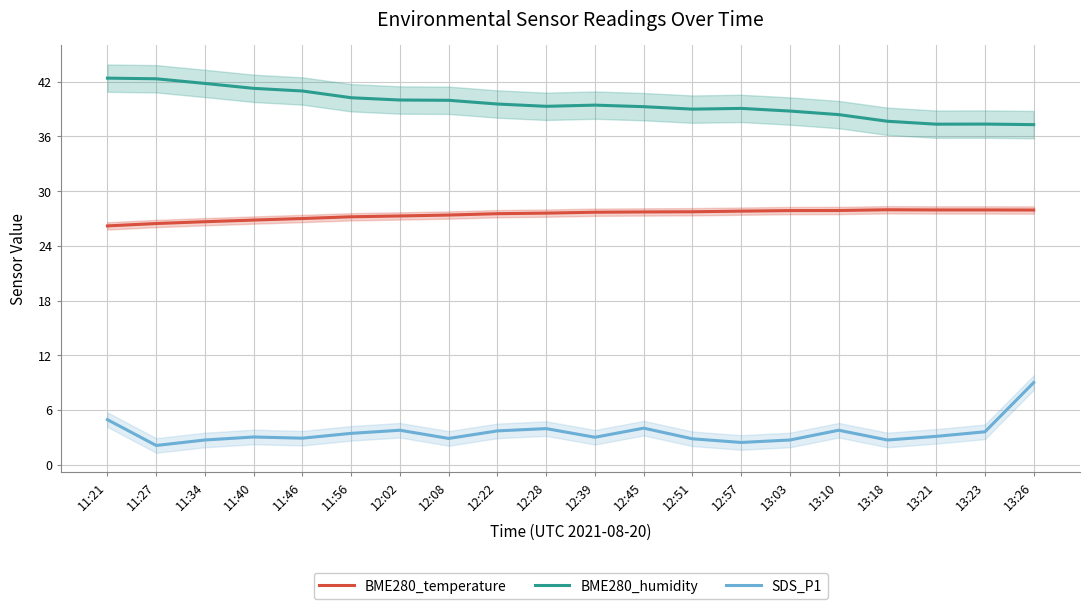

Reading right to left, transcribe all the data shown in this chart.

BME280_temperature: 13:26=27.9	13:23=27.9	13:21=27.9	13:18=28.0	13:10=27.9	13:03=27.9	12:57=27.8	12:51=27.7	12:45=27.7	12:39=27.7	12:28=27.6	12:22=27.5	12:08=27.4	12:02=27.3	11:56=27.2	11:46=27.0	11:40=26.8	11:34=26.6	11:27=26.4	11:21=26.2
BME280_humidity: 13:26=37.3	13:23=37.4	13:21=37.4	13:18=37.7	13:10=38.4	13:03=38.8	12:57=39.1	12:51=39.0	12:45=39.3	12:39=39.4	12:28=39.3	12:22=39.6	12:08=40.0	12:02=40.0	11:56=40.2	11:46=41.0	11:40=41.3	11:34=41.8	11:27=42.3	11:21=42.4
SDS_P1: 13:26=9.0	13:23=3.6	13:21=3.1	13:18=2.7	13:10=3.8	13:03=2.7	12:57=2.4	12:51=2.8	12:45=4.0	12:39=3.0	12:28=4.0	12:22=3.7	12:08=2.9	12:02=3.8	11:56=3.4	11:46=2.9	11:40=3.0	11:34=2.7	11:27=2.1	11:21=4.9